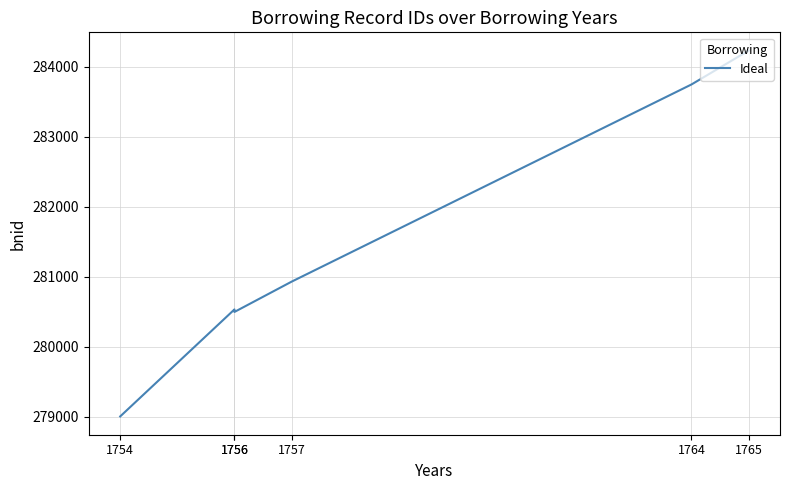

Approximately how many times larger is the value at 1757 compared to 1756?

1.0